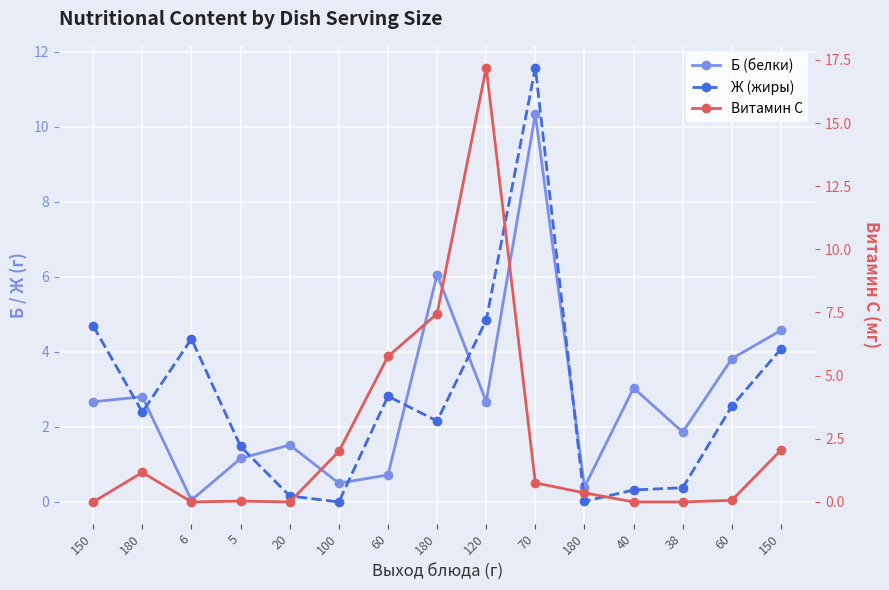

After their last crossing, which series has the higher values: Витамин С or Ж (жиры)?

Ж (жиры)